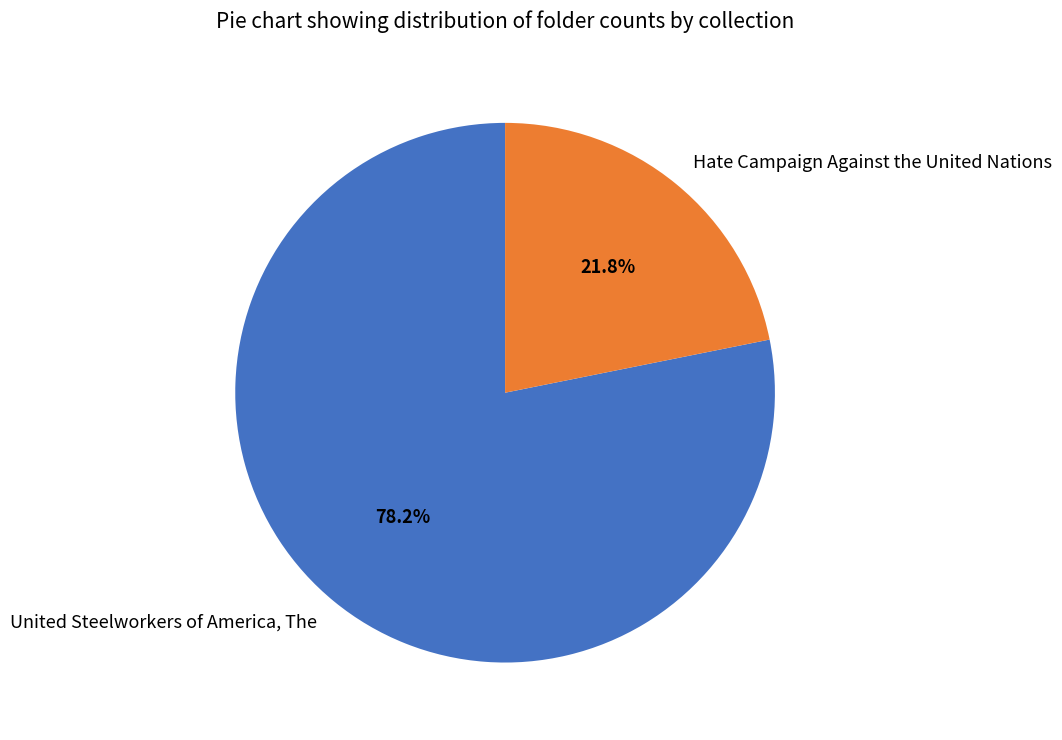

What portion of the pie excludes Hate Campaign Against the United Nations?

78.2%